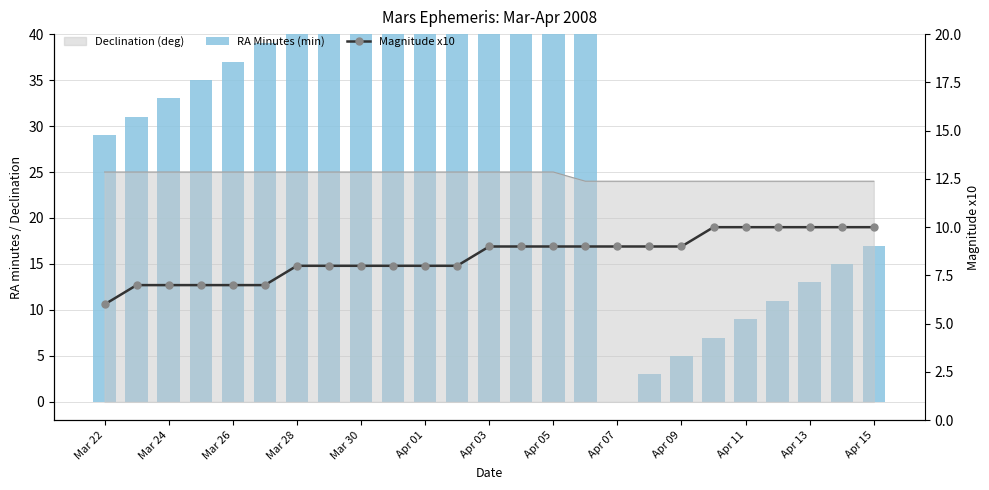

How many values in the RA Minutes (min) series are below 35?

12